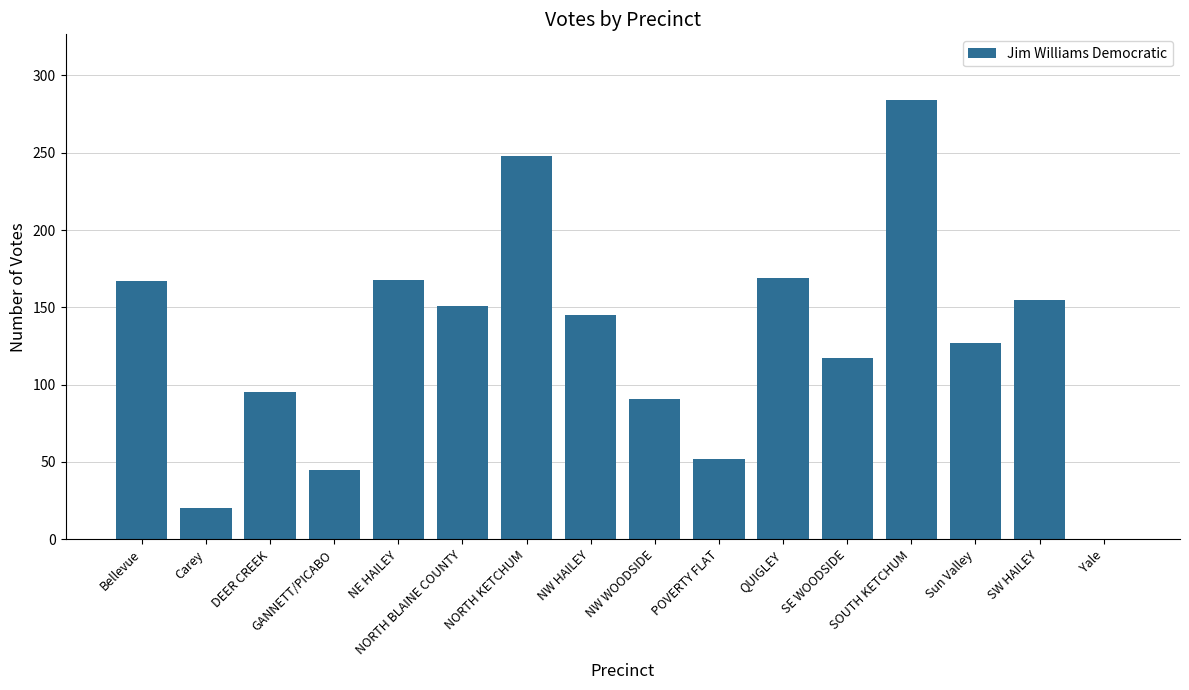

What is the average value?

127